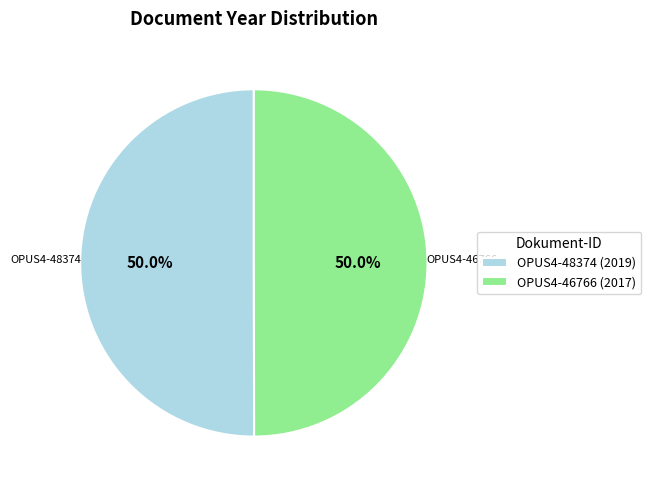

The OPUS4-46766 slice represents 50% of the pie. True or false?

True